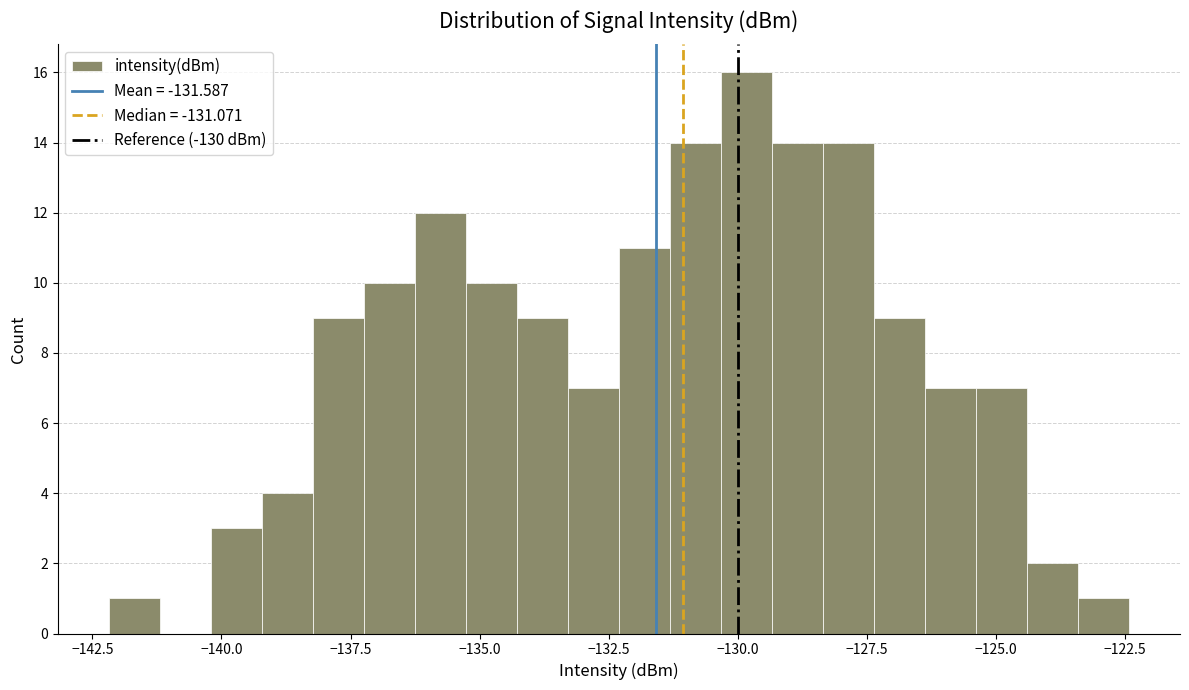

Around what value on the x-axis is the tallest bar? Give the approximate position of its centre, as read against the axis.

-130.0